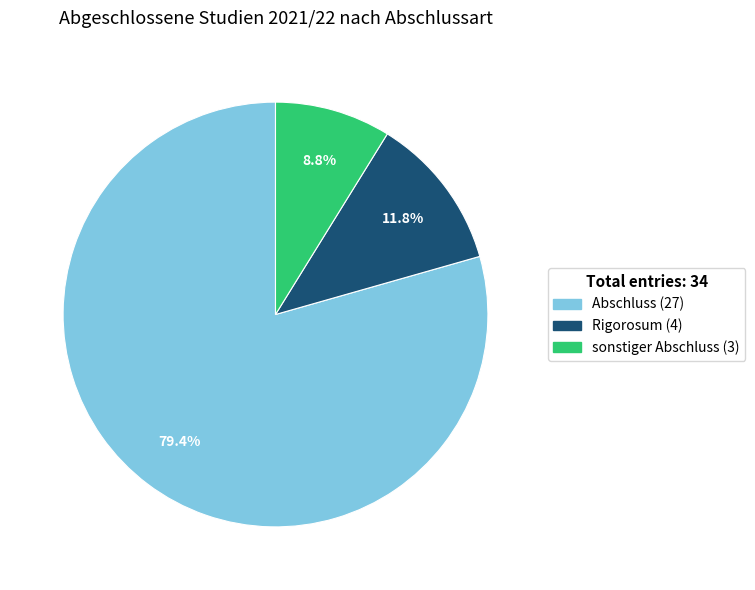

Rank the categories by value from highest to lowest.

Abschluss, Rigorosum, sonstiger Abschluss